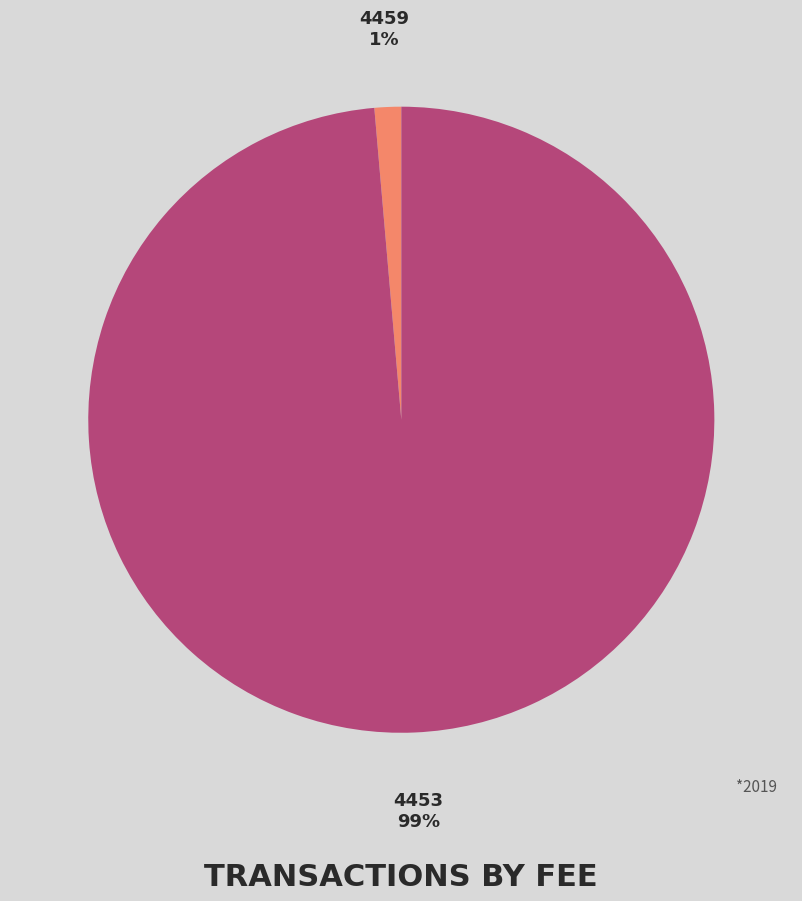

Which has a higher value, 4459 or 4453?

4453